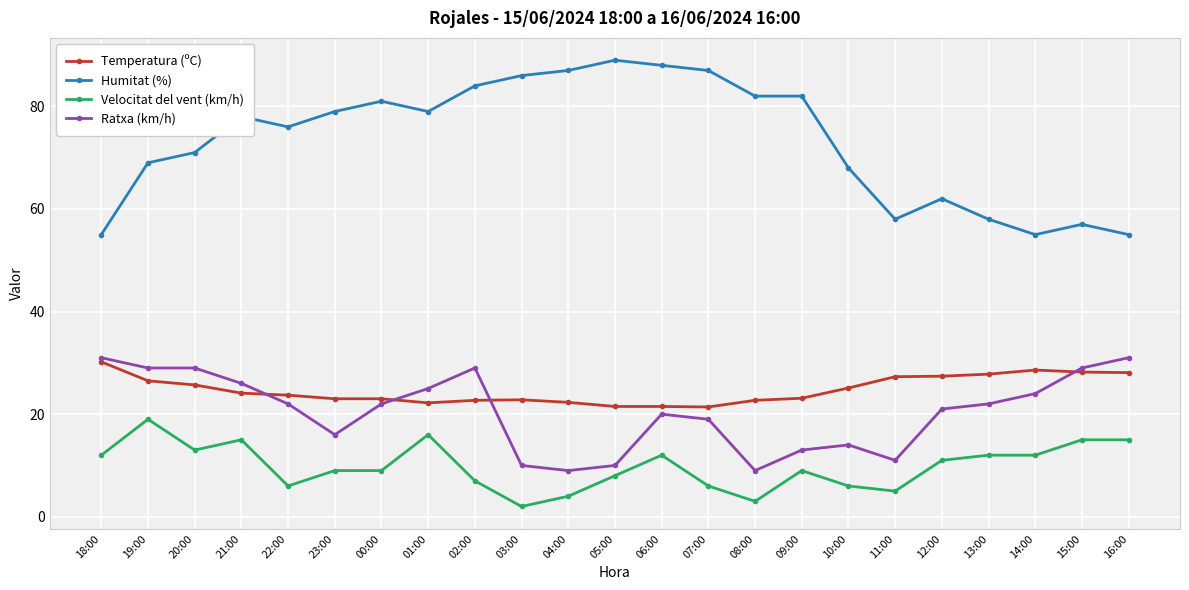

Between 18:00 and 00:00, which series saw the biggest shift?

Humitat (%)